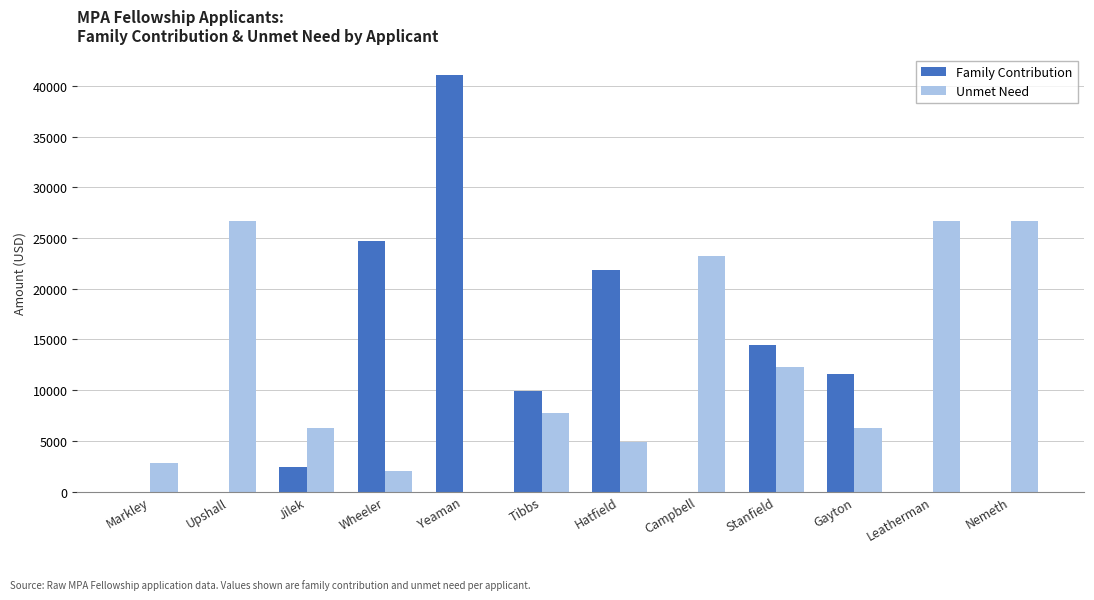

Which series has the largest total across all categories?

Unmet Need